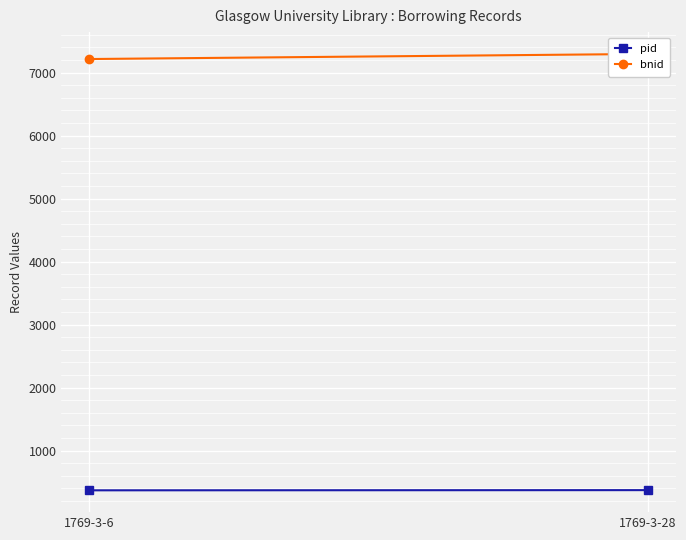

How many bnid values are between 7214 and 7295?

2